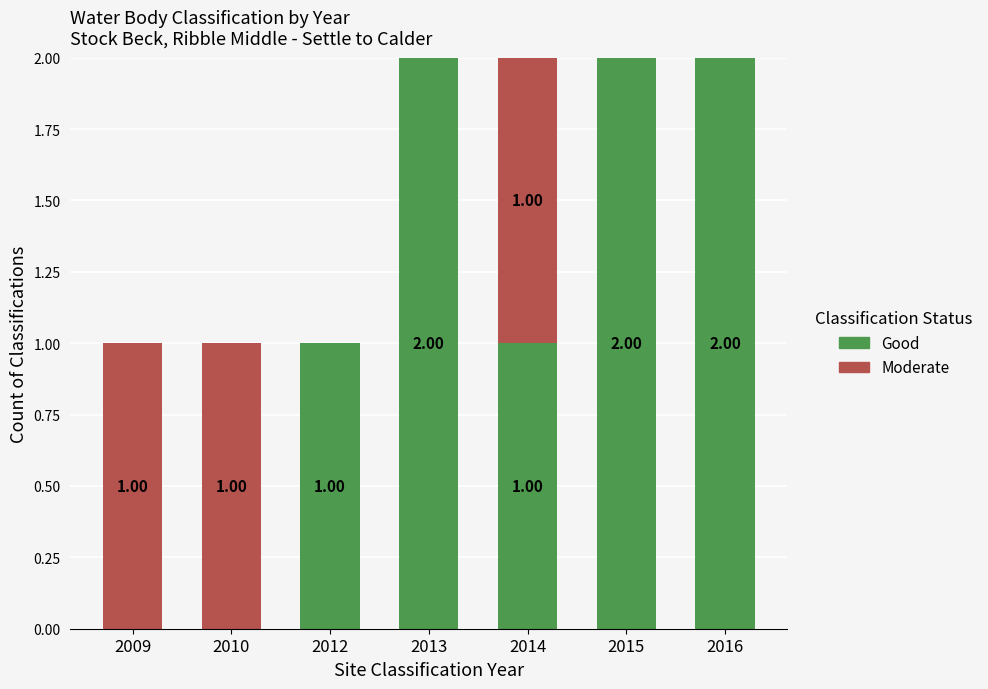

What is the average value of the Good series?

1